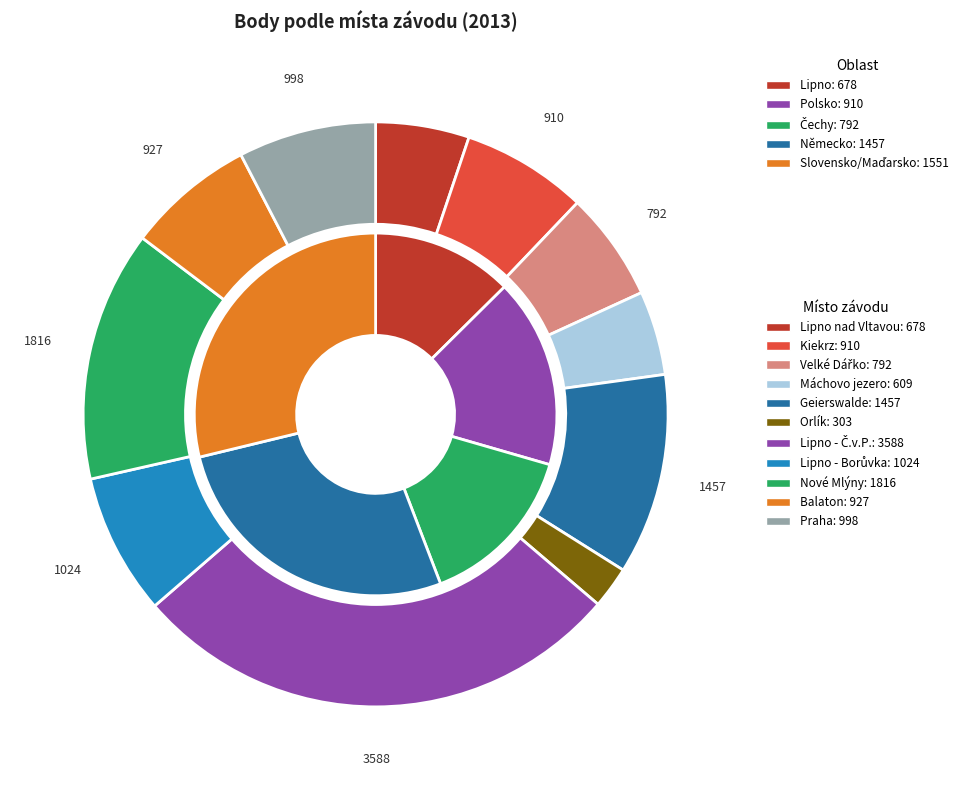

Which has a higher value, Lipno nad Vltavou or Orlík - Velký Vír?

Lipno nad Vltavou